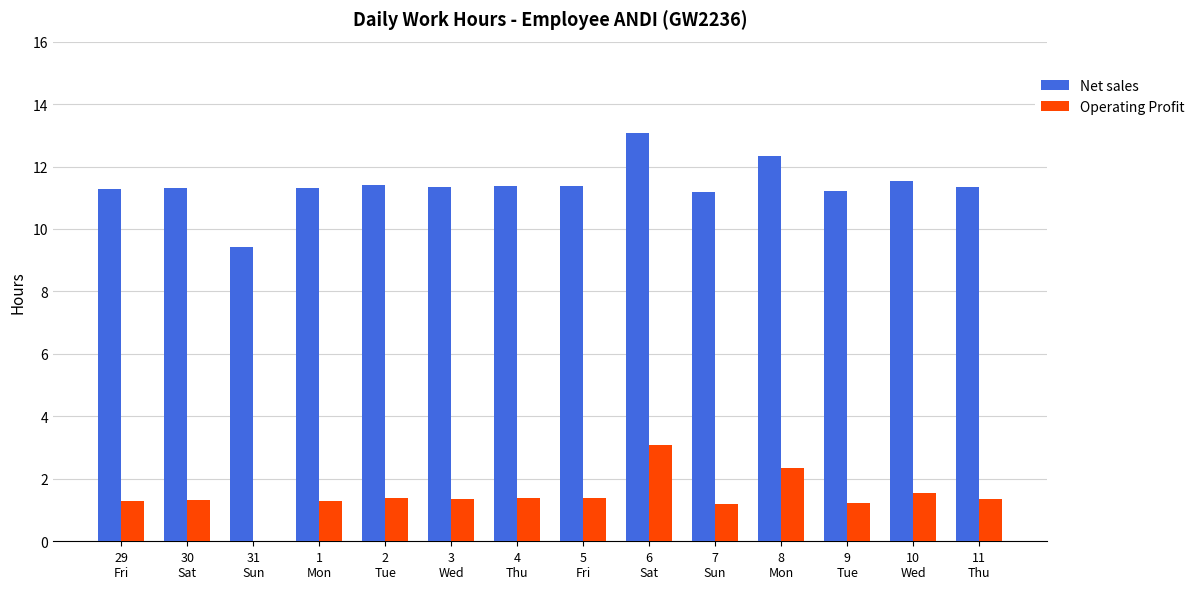

Are the bars horizontal?

No